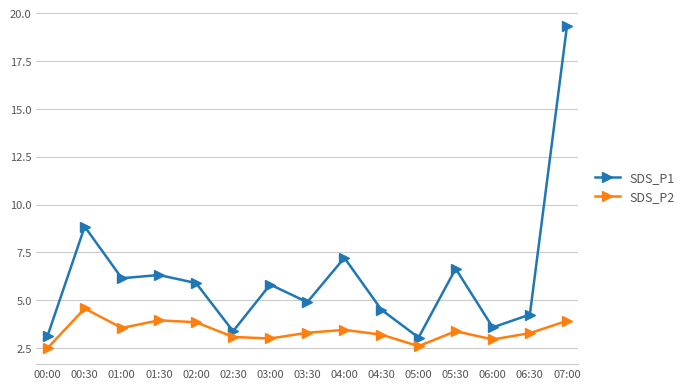

What is the sum of all SDS_P2 values?

50.6